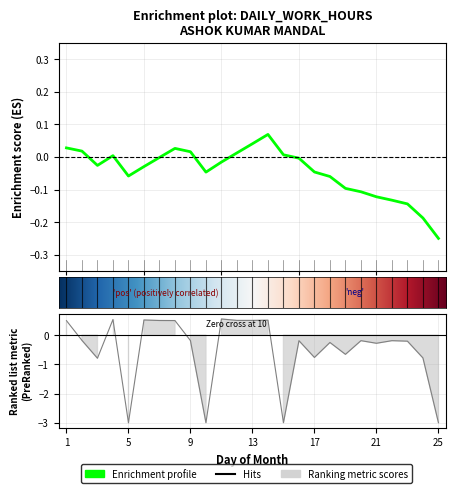

What is the value of the 13th point from the left?

0.5